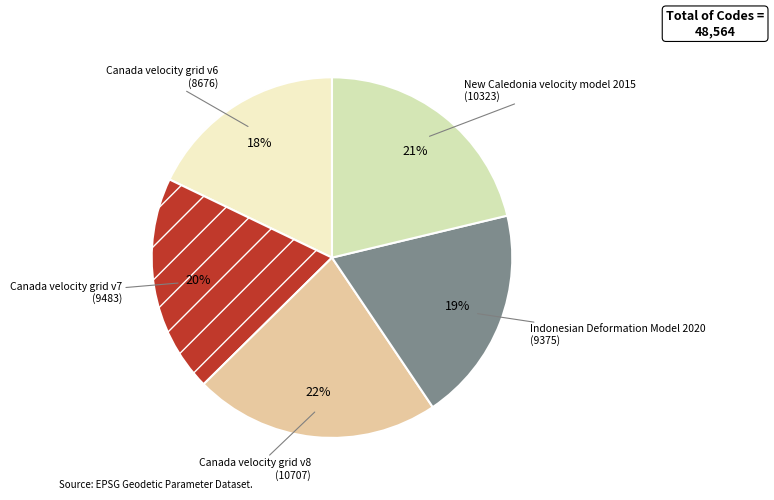

Which has a higher value, Indonesian Deformation Model 2020 or New Caledonia velocity model 2015?

New Caledonia velocity model 2015